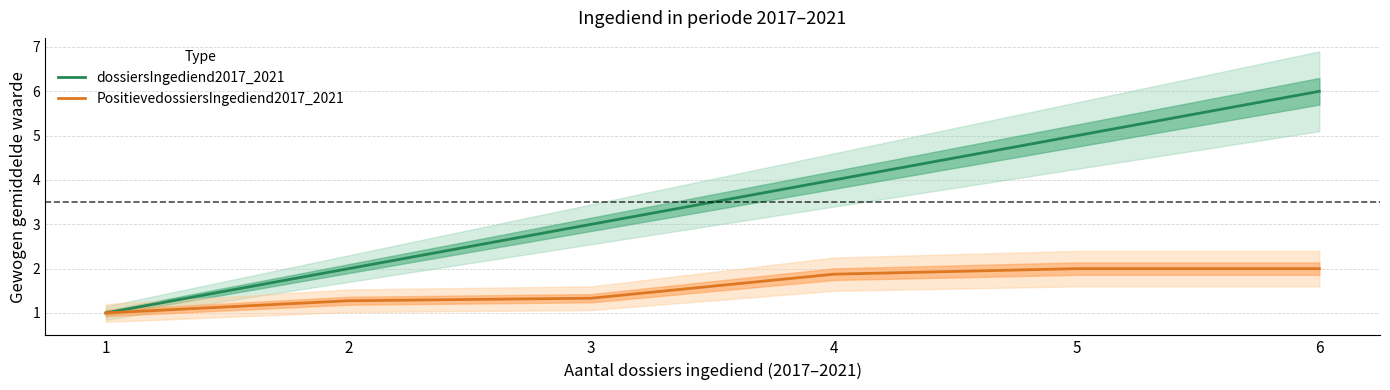

Rank the series by their average value, from highest to lowest.

dossiersIngediend2017_2021, PositievedossiersIngediend2017_2021